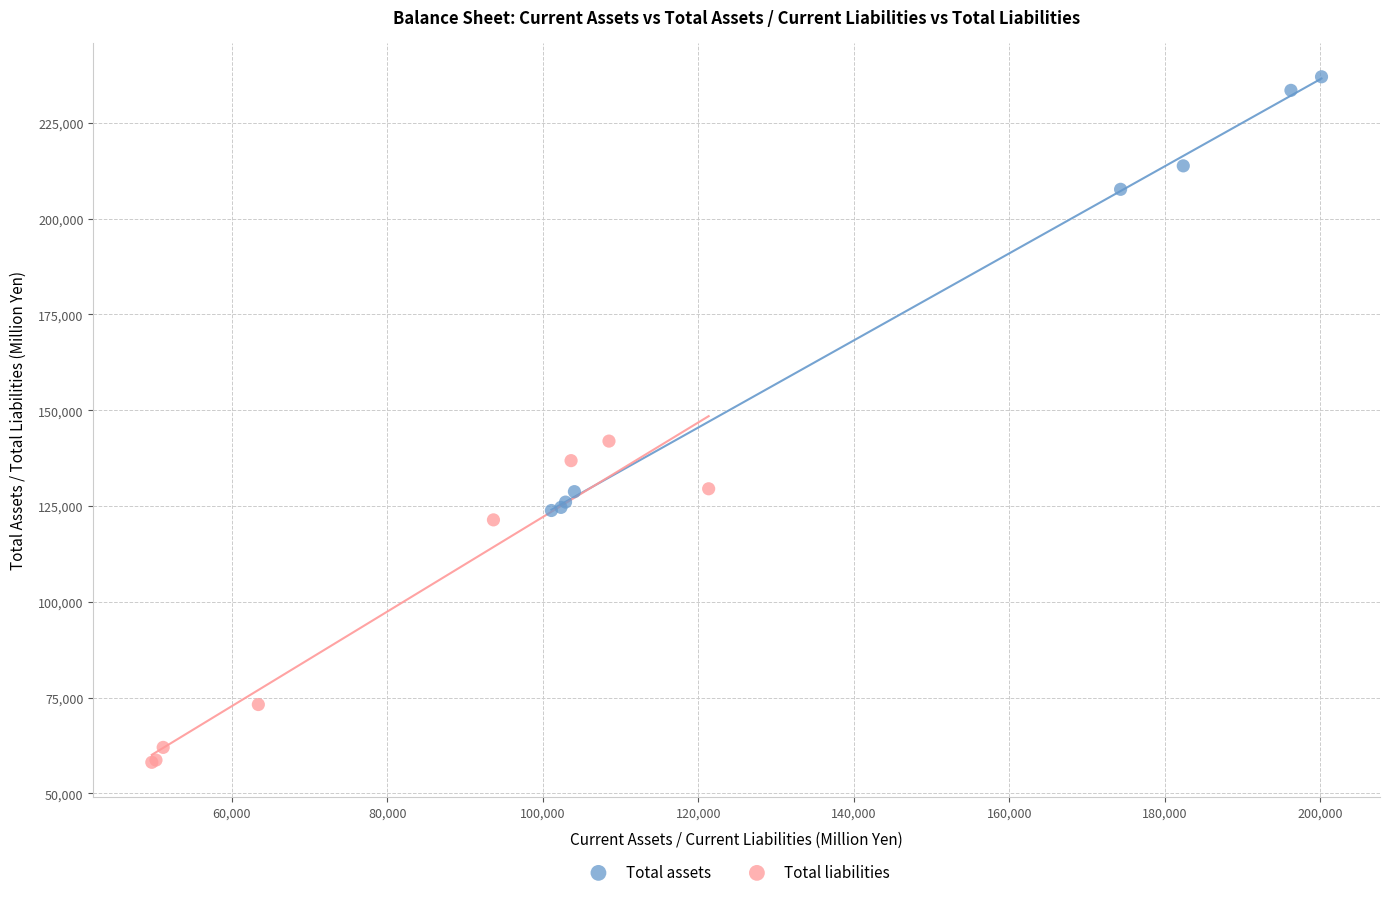

Which series contains the highest Y value?

Total assets